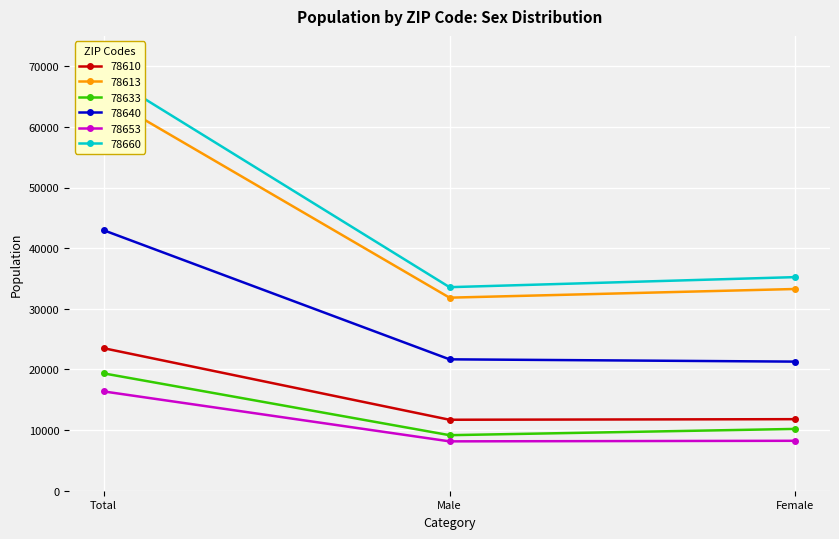

What is the label of the 1st point from the right?

Female